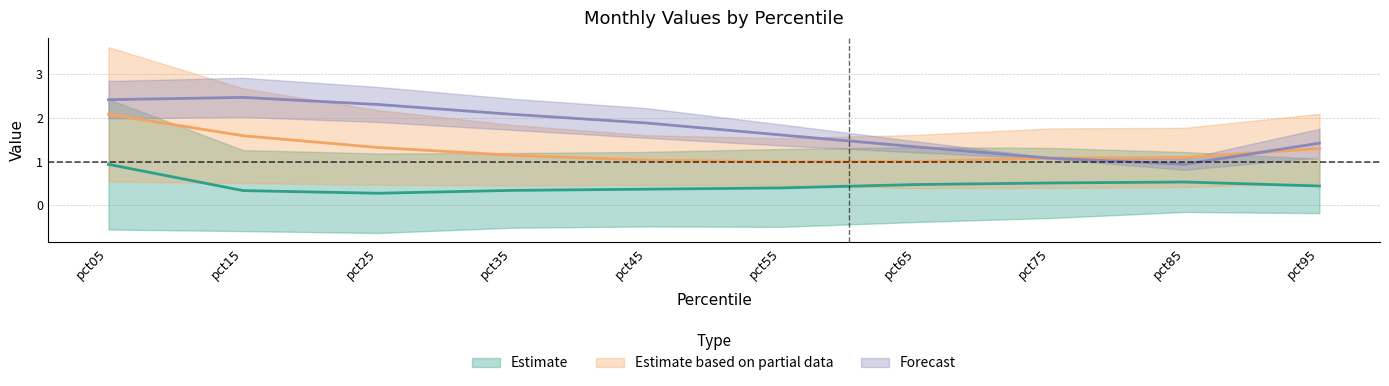

At which category does the chart reach its minimum across all series?

pct25